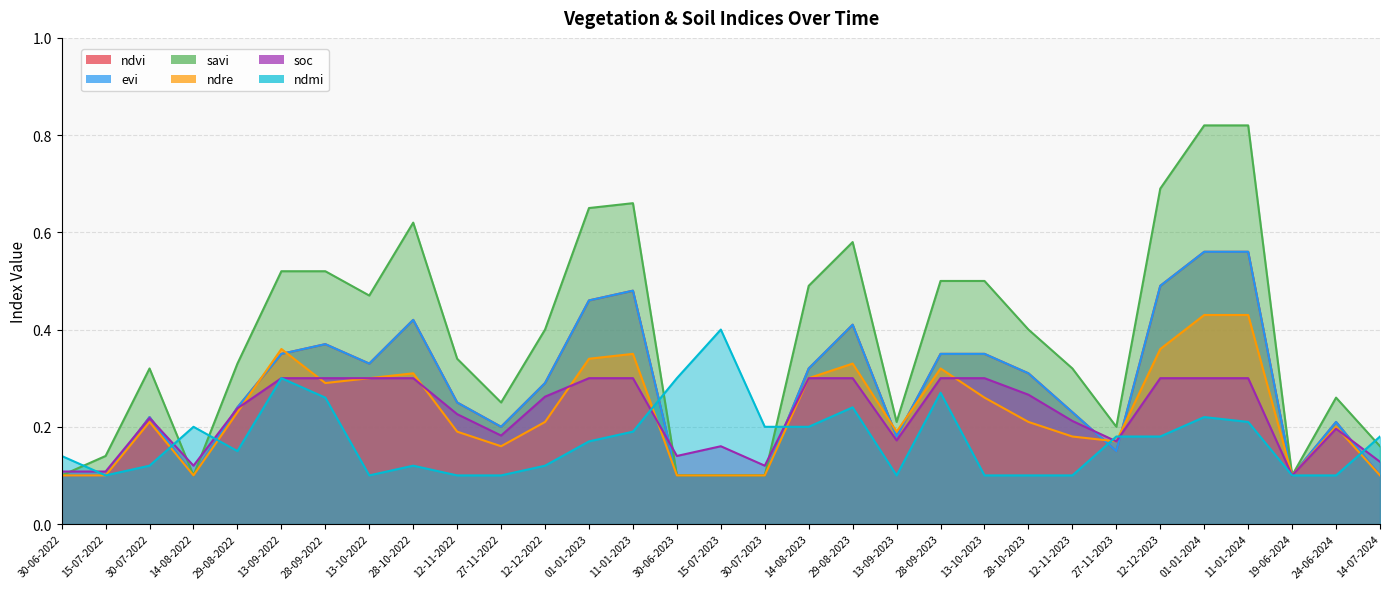

Reading right to left, what are all the values shown in this chart?

ndvi: 14-07-2024=0.1	24-06-2024=0.2	19-06-2024=0.1	11-01-2024=0.6	01-01-2024=0.6	12-12-2023=0.5	27-11-2023=0.1	12-11-2023=0.2	28-10-2023=0.3	13-10-2023=0.3	28-09-2023=0.3	13-09-2023=0.2	29-08-2023=0.4	14-08-2023=0.3	30-07-2023=0.1	15-07-2023=0.1	30-06-2023=0.1	11-01-2023=0.5	01-01-2023=0.5	12-12-2022=0.3	27-11-2022=0.2	12-11-2022=0.2	28-10-2022=0.4	13-10-2022=0.3	28-09-2022=0.4	13-09-2022=0.3	29-08-2022=0.2	14-08-2022=0.1	30-07-2022=0.2	15-07-2022=0.1	30-06-2022=0.1
evi: 14-07-2024=0.1	24-06-2024=0.2	19-06-2024=0.1	11-01-2024=0.6	01-01-2024=0.6	12-12-2023=0.5	27-11-2023=0.1	12-11-2023=0.2	28-10-2023=0.3	13-10-2023=0.3	28-09-2023=0.3	13-09-2023=0.2	29-08-2023=0.4	14-08-2023=0.3	30-07-2023=0.1	15-07-2023=0.1	30-06-2023=0.1	11-01-2023=0.5	01-01-2023=0.5	12-12-2022=0.3	27-11-2022=0.2	12-11-2022=0.2	28-10-2022=0.4	13-10-2022=0.3	28-09-2022=0.4	13-09-2022=0.3	29-08-2022=0.2	14-08-2022=0.1	30-07-2022=0.2	15-07-2022=0.1	30-06-2022=0.1
savi: 14-07-2024=0.2	24-06-2024=0.3	19-06-2024=0.1	11-01-2024=0.8	01-01-2024=0.8	12-12-2023=0.7	27-11-2023=0.2	12-11-2023=0.3	28-10-2023=0.4	13-10-2023=0.5	28-09-2023=0.5	13-09-2023=0.2	29-08-2023=0.6	14-08-2023=0.5	30-07-2023=0.1	15-07-2023=0.1	30-06-2023=0.1	11-01-2023=0.7	01-01-2023=0.7	12-12-2022=0.4	27-11-2022=0.2	12-11-2022=0.3	28-10-2022=0.6	13-10-2022=0.5	28-09-2022=0.5	13-09-2022=0.5	29-08-2022=0.3	14-08-2022=0.1	30-07-2022=0.3	15-07-2022=0.1	30-06-2022=0.1
ndre: 14-07-2024=0.1	24-06-2024=0.2	19-06-2024=0.1	11-01-2024=0.4	01-01-2024=0.4	12-12-2023=0.4	27-11-2023=0.2	12-11-2023=0.2	28-10-2023=0.2	13-10-2023=0.3	28-09-2023=0.3	13-09-2023=0.2	29-08-2023=0.3	14-08-2023=0.3	30-07-2023=0.1	15-07-2023=0.1	30-06-2023=0.1	11-01-2023=0.3	01-01-2023=0.3	12-12-2022=0.2	27-11-2022=0.2	12-11-2022=0.2	28-10-2022=0.3	13-10-2022=0.3	28-09-2022=0.3	13-09-2022=0.4	29-08-2022=0.2	14-08-2022=0.1	30-07-2022=0.2	15-07-2022=0.1	30-06-2022=0.1
soc: 14-07-2024=0.1	24-06-2024=0.2	19-06-2024=0.1	11-01-2024=0.3	01-01-2024=0.3	12-12-2023=0.3	27-11-2023=0.2	12-11-2023=0.2	28-10-2023=0.3	13-10-2023=0.3	28-09-2023=0.3	13-09-2023=0.2	29-08-2023=0.3	14-08-2023=0.3	30-07-2023=0.1	15-07-2023=0.2	30-06-2023=0.1	11-01-2023=0.3	01-01-2023=0.3	12-12-2022=0.3	27-11-2022=0.2	12-11-2022=0.2	28-10-2022=0.3	13-10-2022=0.3	28-09-2022=0.3	13-09-2022=0.3	29-08-2022=0.2	14-08-2022=0.1	30-07-2022=0.2	15-07-2022=0.1	30-06-2022=0.1
ndmi: 14-07-2024=0.2	24-06-2024=0.1	19-06-2024=0.1	11-01-2024=0.2	01-01-2024=0.2	12-12-2023=0.2	27-11-2023=0.2	12-11-2023=0.1	28-10-2023=0.1	13-10-2023=0.1	28-09-2023=0.3	13-09-2023=0.1	29-08-2023=0.2	14-08-2023=0.2	30-07-2023=0.2	15-07-2023=0.4	30-06-2023=0.3	11-01-2023=0.2	01-01-2023=0.2	12-12-2022=0.1	27-11-2022=0.1	12-11-2022=0.1	28-10-2022=0.1	13-10-2022=0.1	28-09-2022=0.3	13-09-2022=0.3	29-08-2022=0.1	14-08-2022=0.2	30-07-2022=0.1	15-07-2022=0.1	30-06-2022=0.1